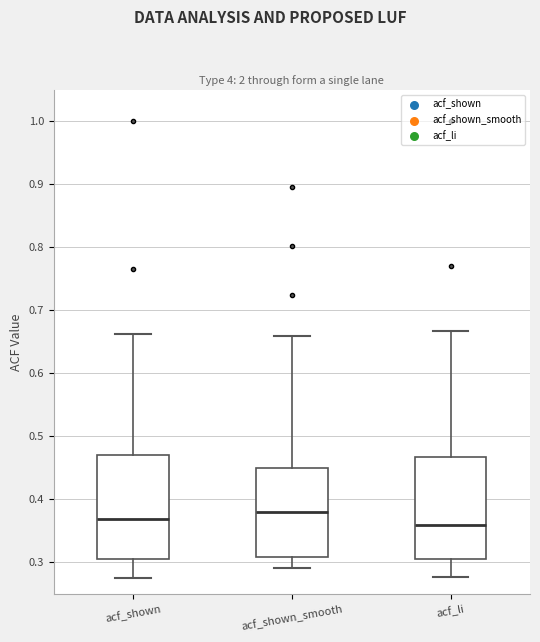

Reading left to right, transcribe this box plot: for each box, give where its median line is, the range the box spans, and where its two whiskers end, as read against the y-axis. The values are not printed on the chart, so give them approximately, as read against the axis.

acf_shown: median 0.37, box 0.31 to 0.47, whiskers 0.28 to 0.66
acf_shown_smooth: median 0.38, box 0.31 to 0.45, whiskers 0.29 to 0.66
acf_li: median 0.36, box 0.31 to 0.47, whiskers 0.28 to 0.67